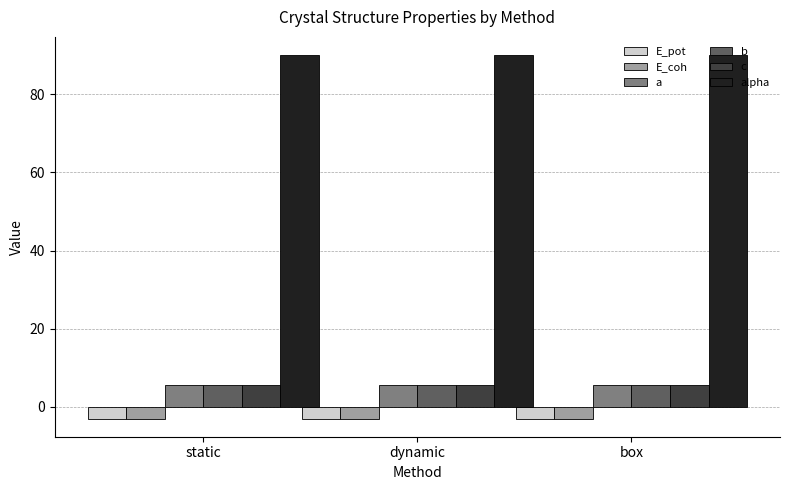

What is the average value of the a series?

5.6